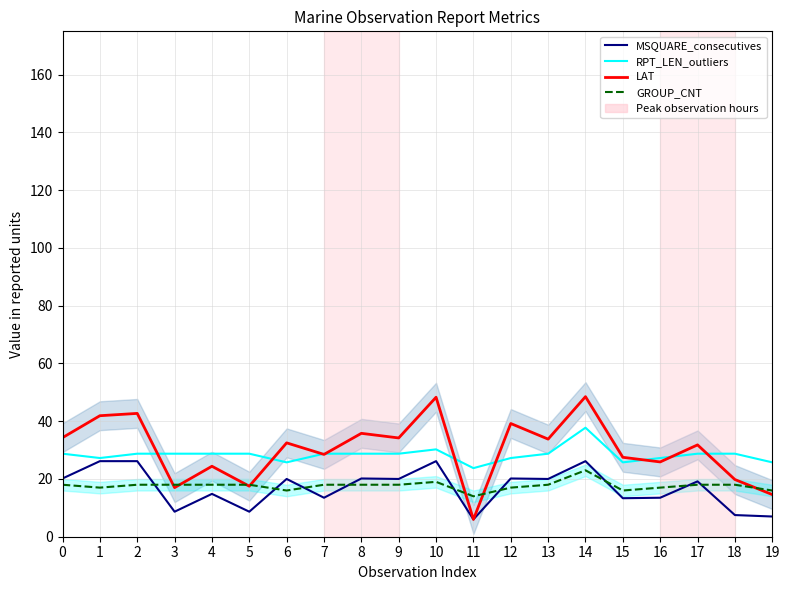

How many values in the RPT_LEN_outliers series exceed 28?

13